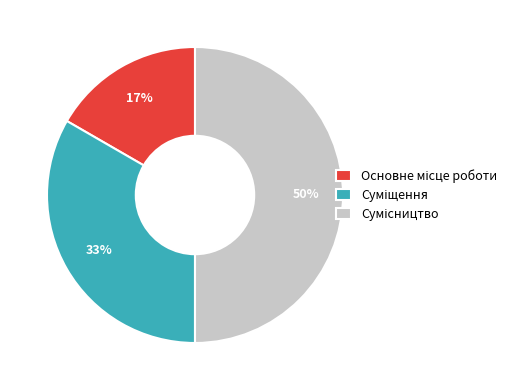

To the nearest percent, what is the average slice percentage?

33%